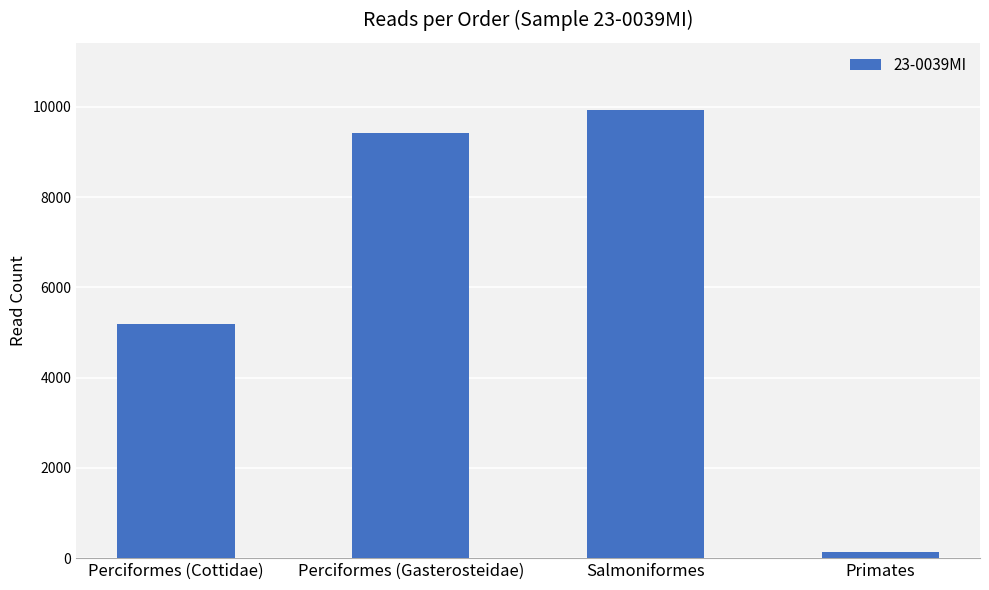

How many data points does each series have?

4